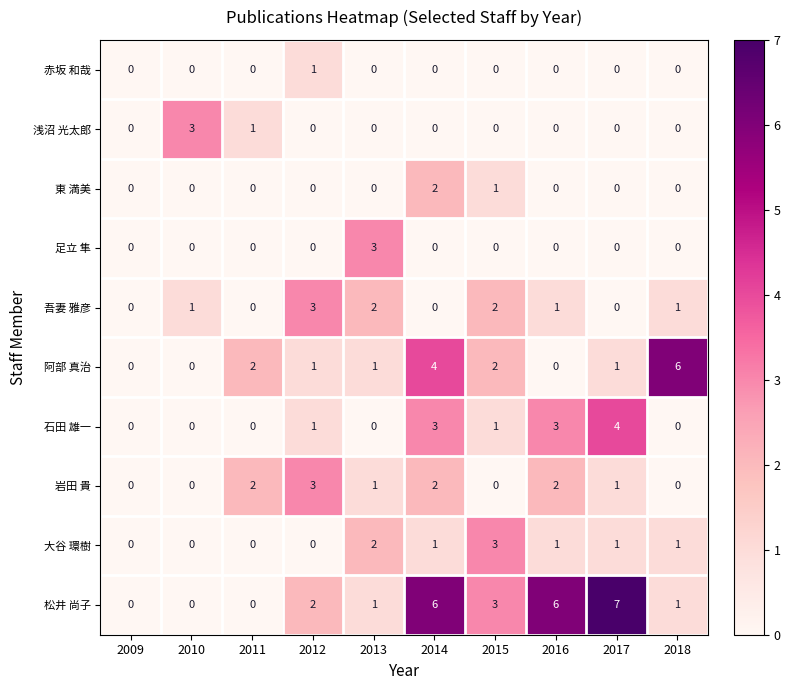

Between 2011 and 2013, which series saw the biggest shift?

足立 隼